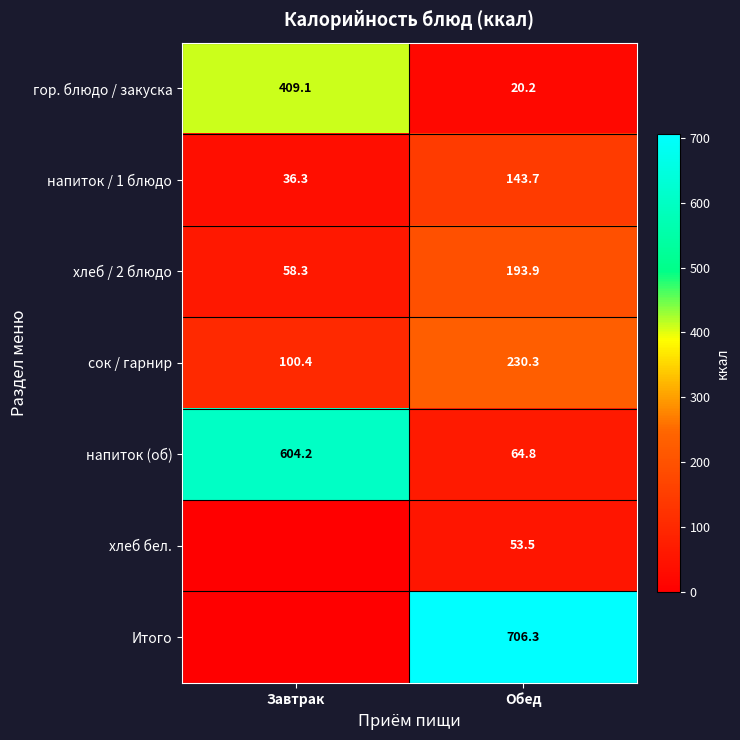

Is the value of сок / гарнир at Обед greater than the value of напиток / 1 блюдо at Завтрак?

Yes